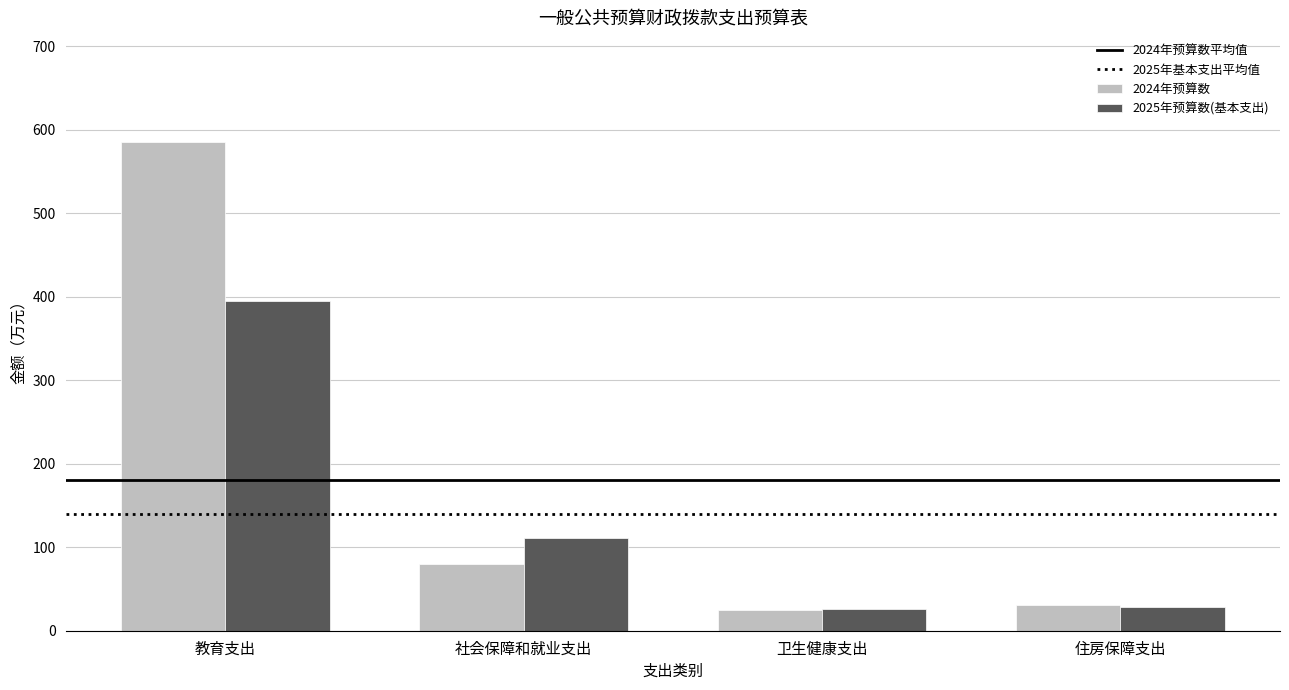

Are the bars grouped side by side (vs. stacked)?

Yes